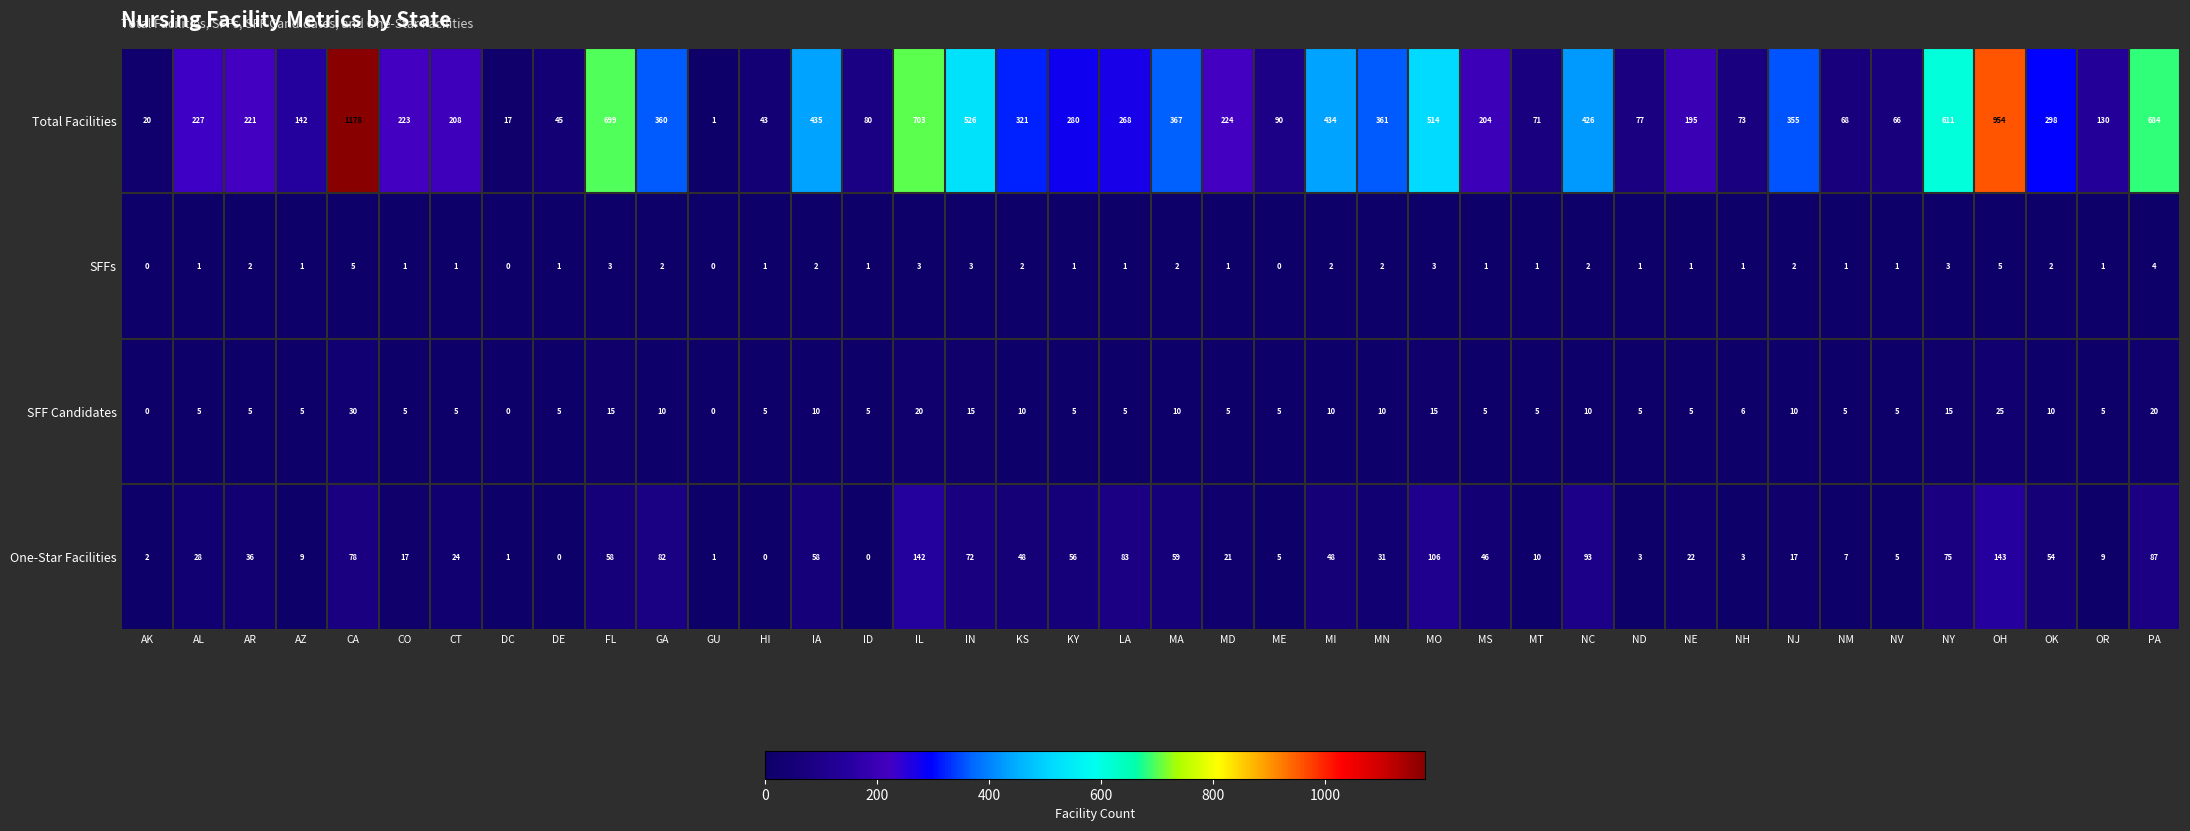

At which label does One-Star Facilities first exceed 31?

AR